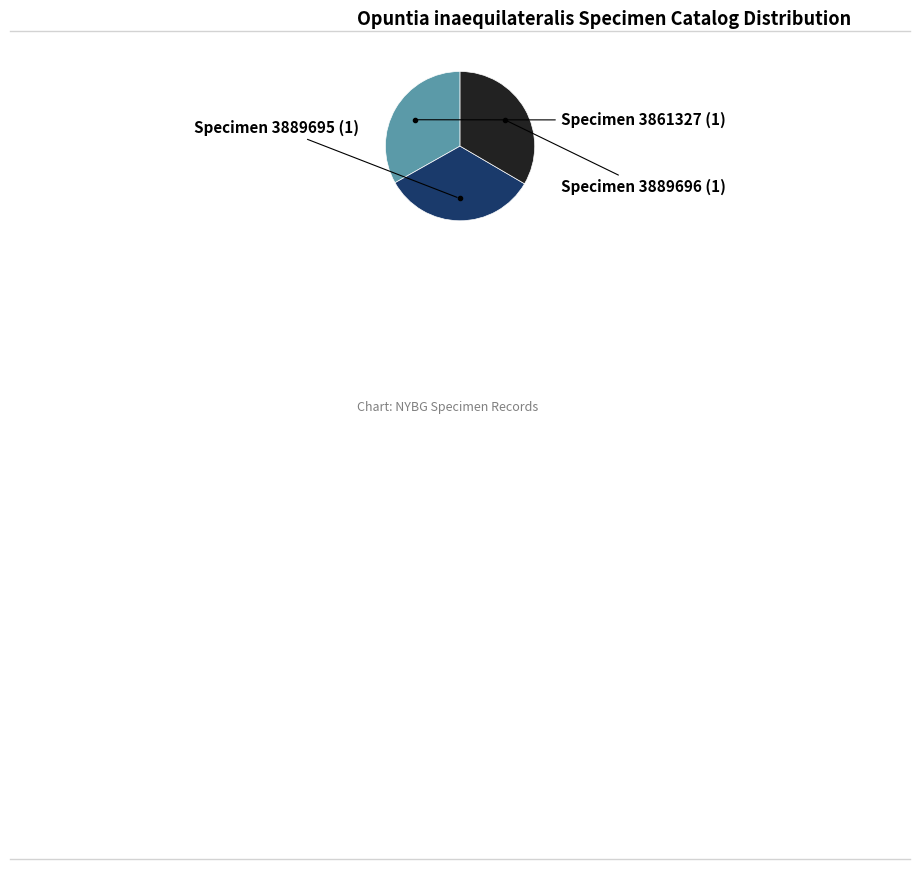

Is there a majority slice in this chart?

No